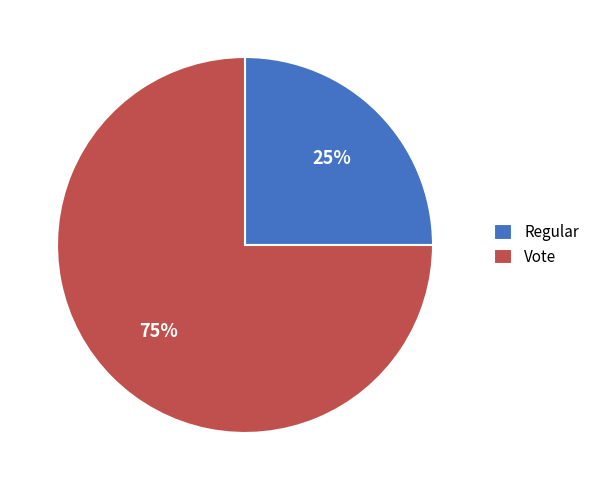

How many slices are in this pie chart?

2